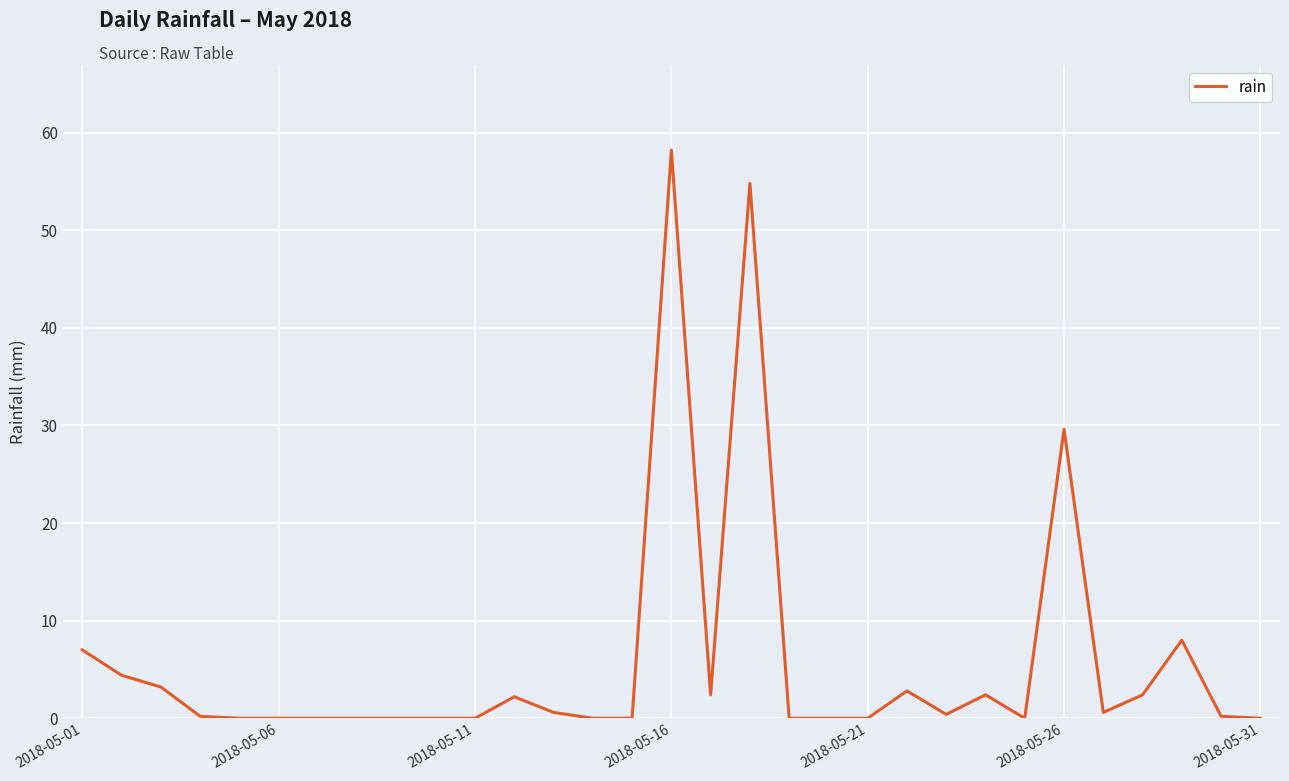

What is the difference between the maximum and minimum values?

58.2